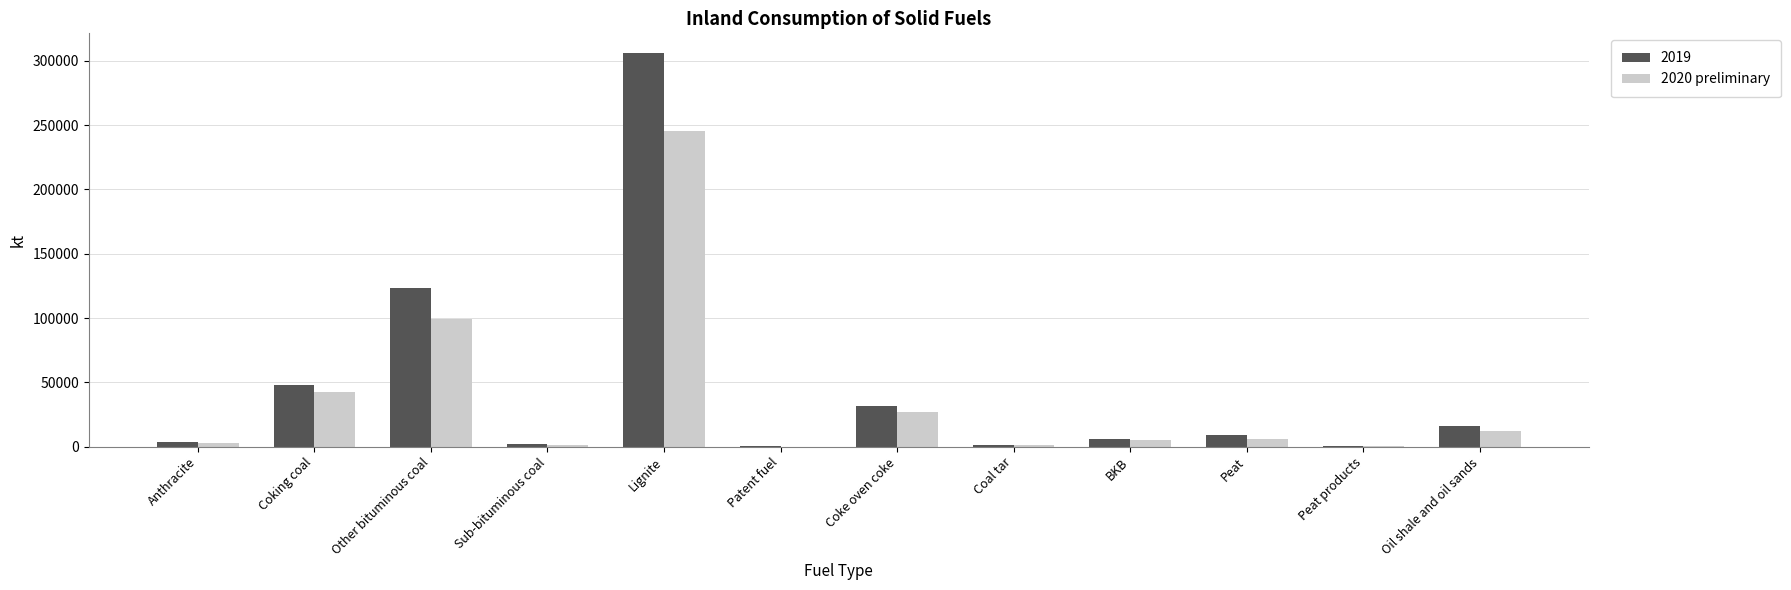

What is the highest value of the 2020 preliminary series?

245086.3